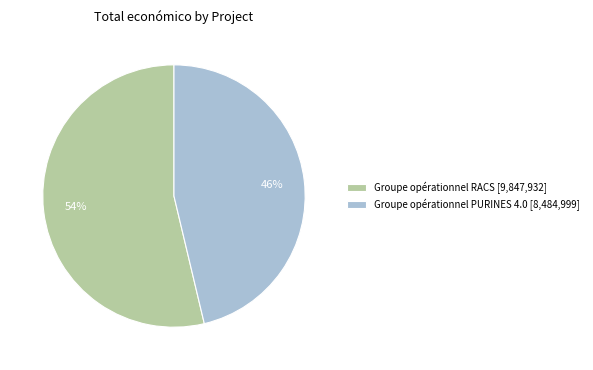

How many slices are in this pie chart?

2